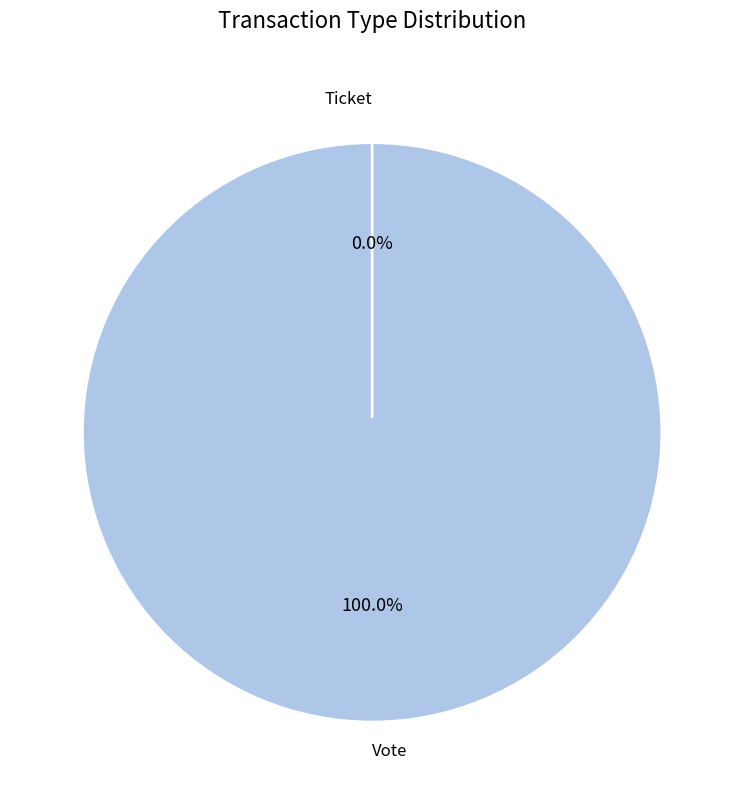

Is there a majority slice in this chart?

Yes